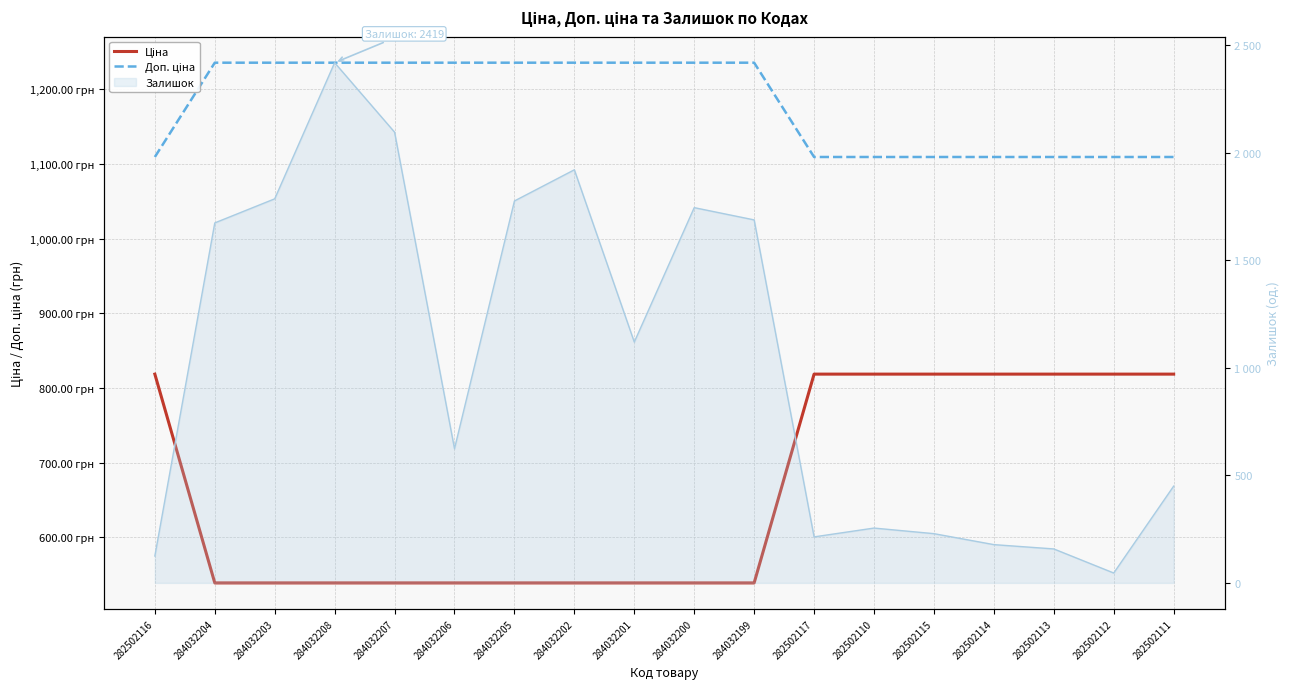

At how many categories does at least one series exceed 860?

18